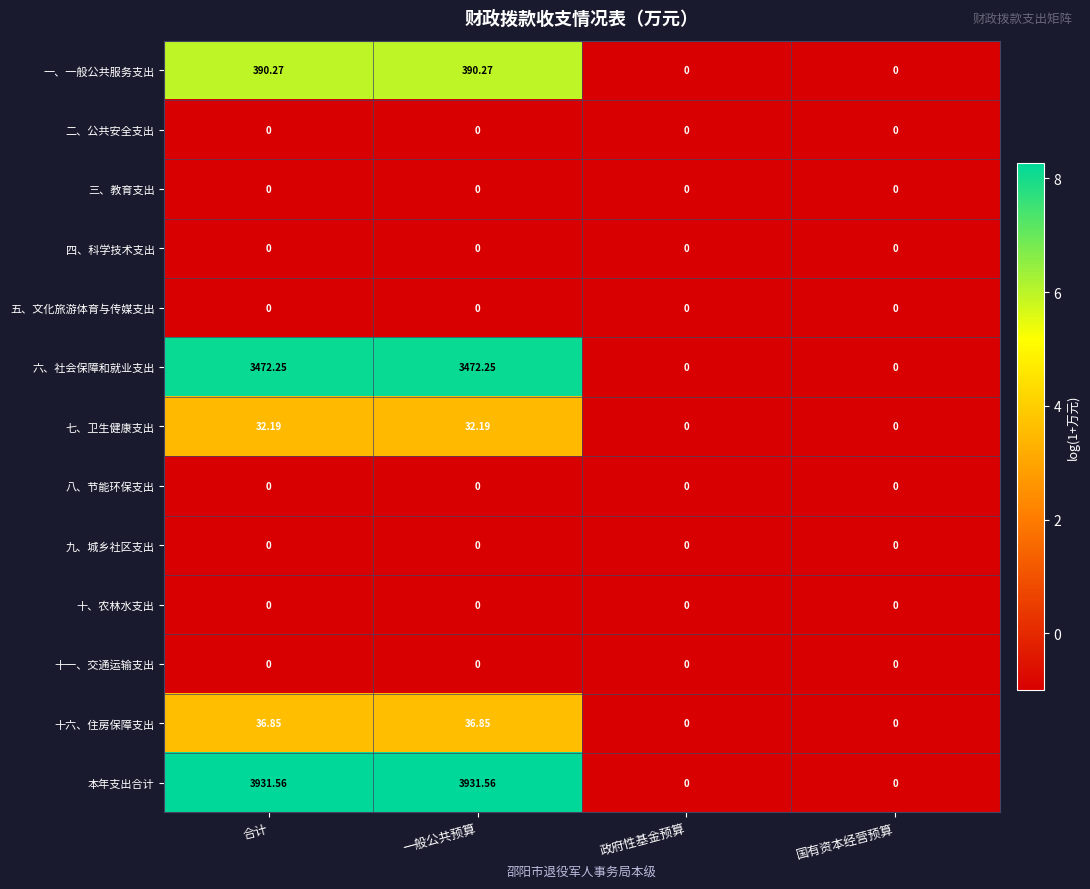

Count the number of data series in this chart.

13